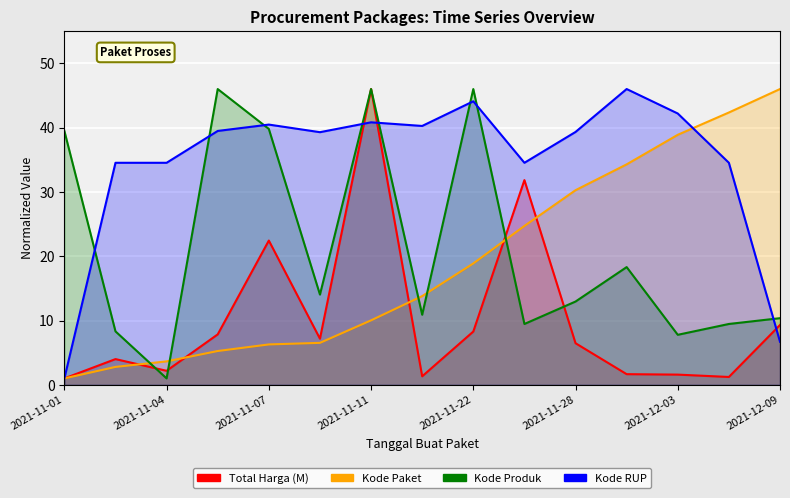

What is the difference between the highest and lowest values at 2021-11-11?

36.0